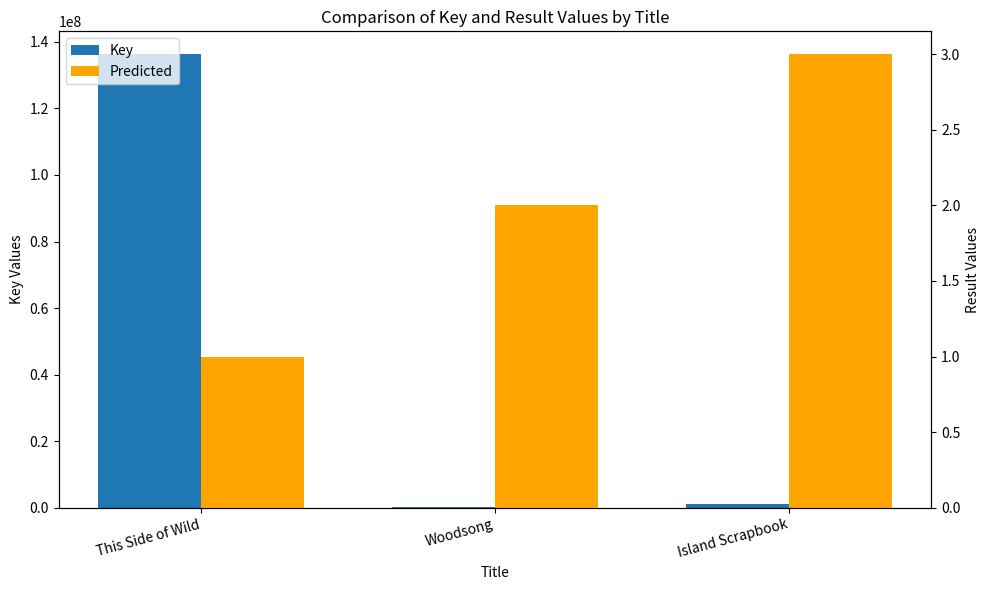

Which series has the largest range (max minus min)?

Key